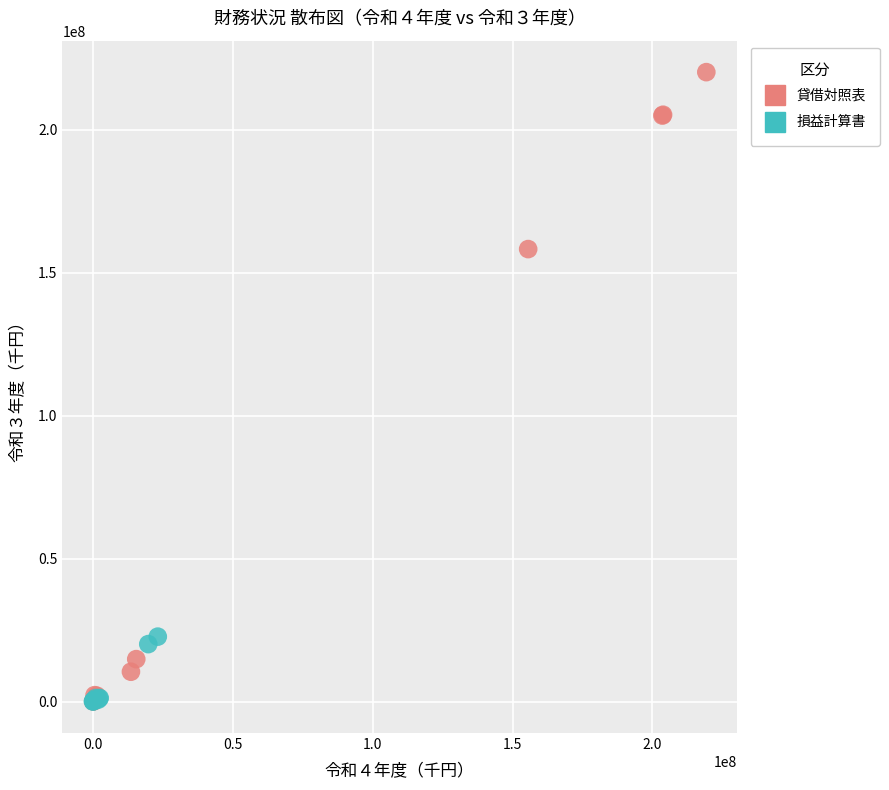

Which series reaches the maximum Y coordinate?

貸借対照表